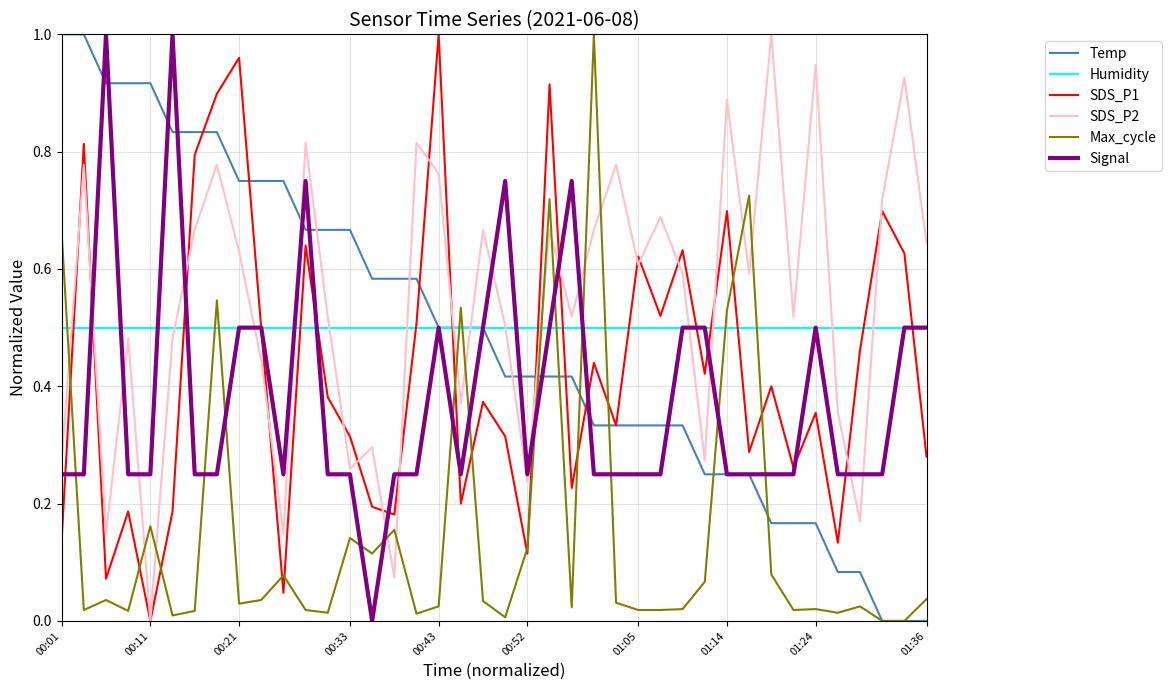

Which series has the largest total across all categories?

SDS_P2